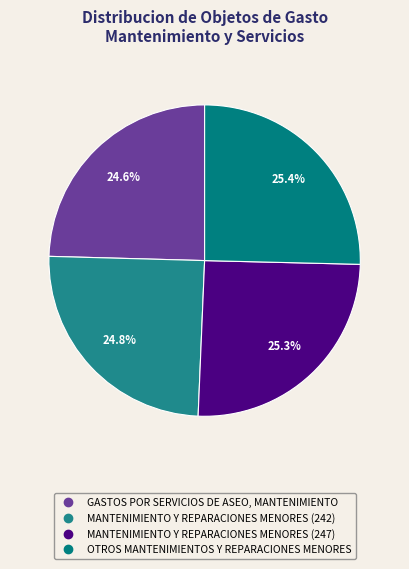

What portion of the pie excludes OTROS MANTENIMIENTOS Y REPARACIONES MENORES?

74.6%